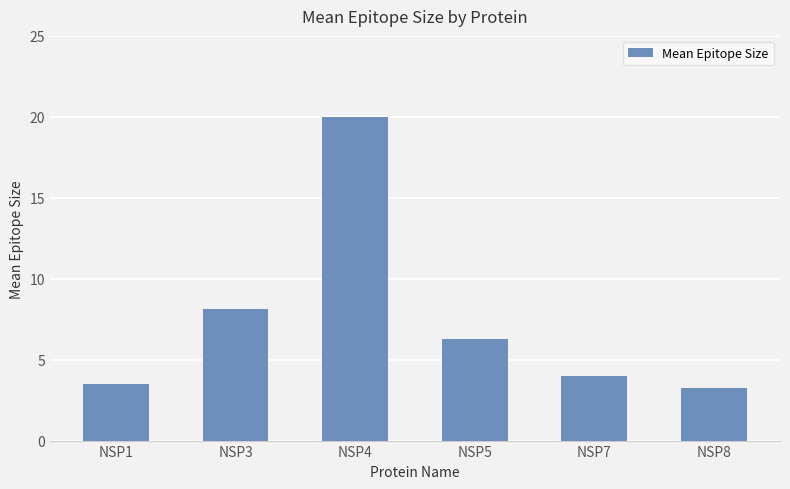

How many distinct data groups are displayed?

1